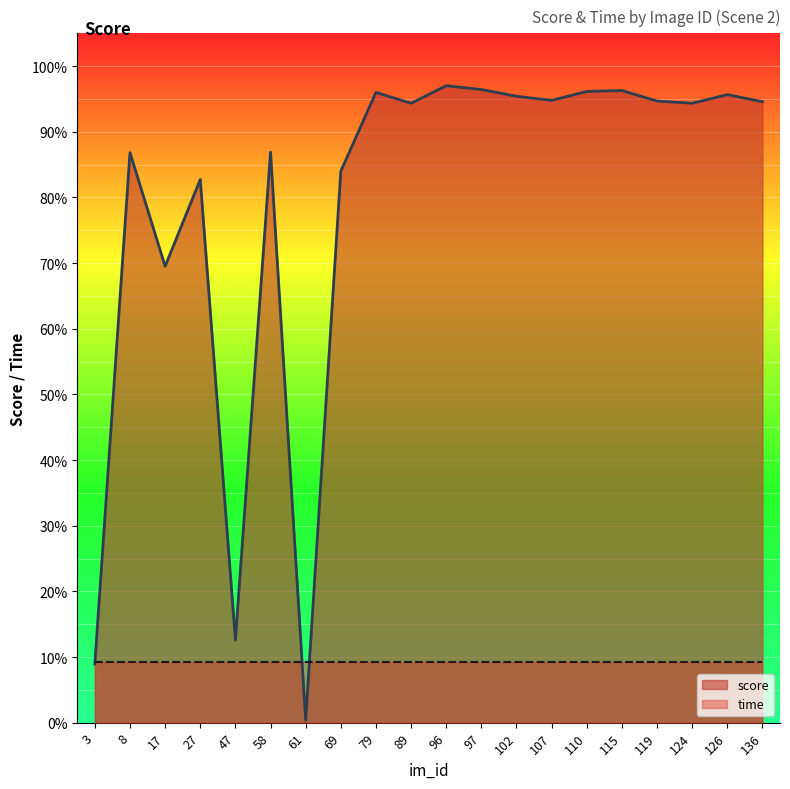

How many points are higher than both their immediate neighbors (excluding endpoints)?

7